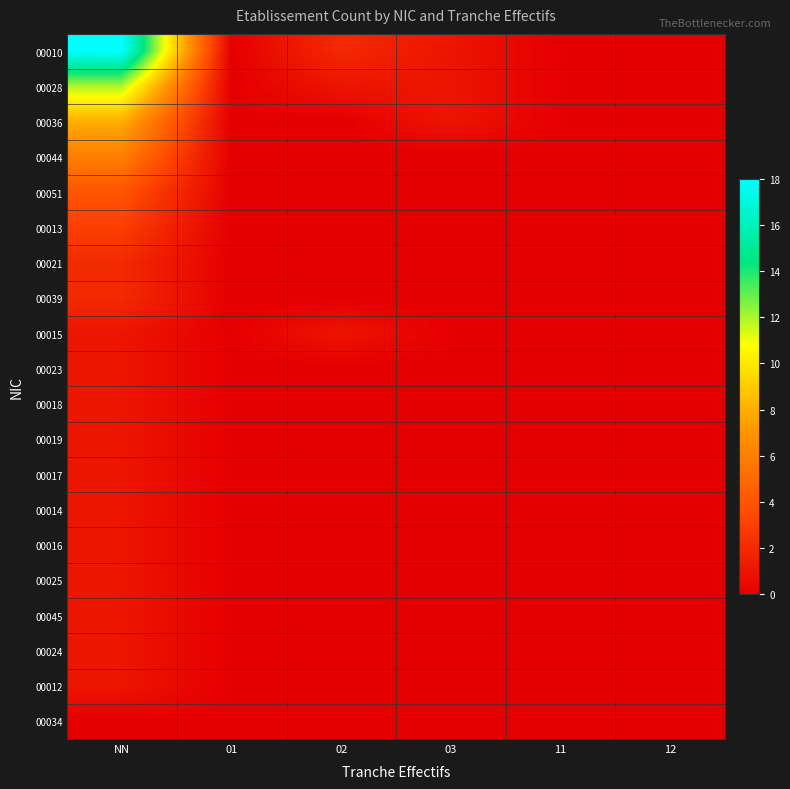

Which series has the largest total across all categories?

00010